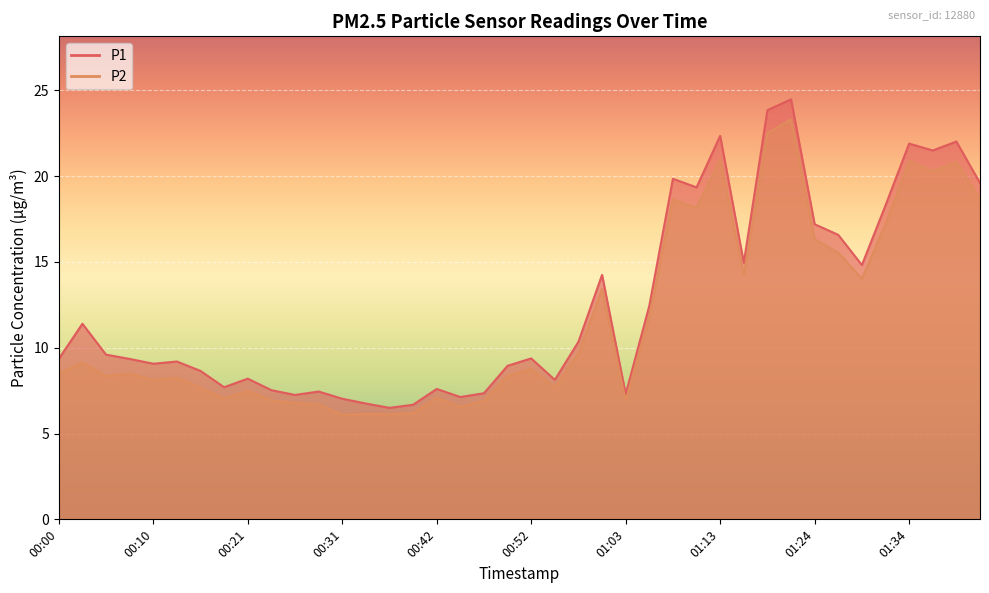

What position from the right is 00:28?

29